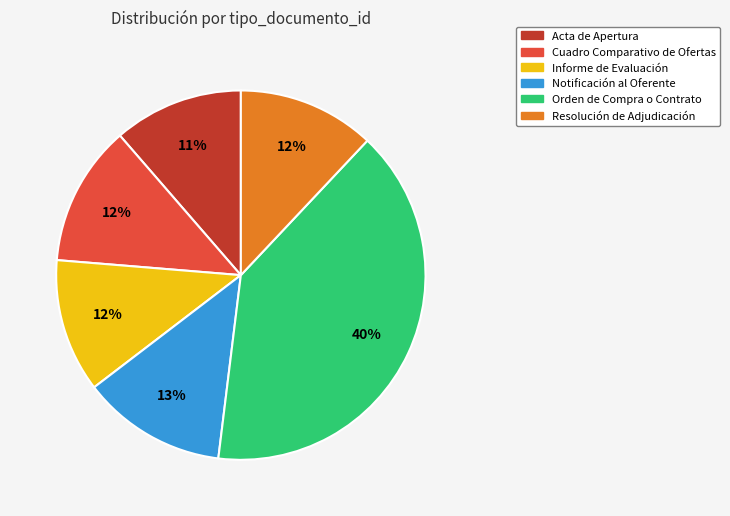

How many slices are in this pie chart?

6